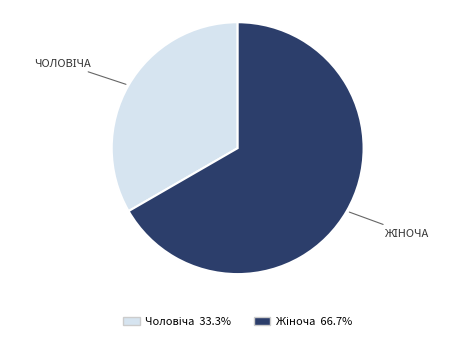

Is there a majority slice in this chart?

Yes